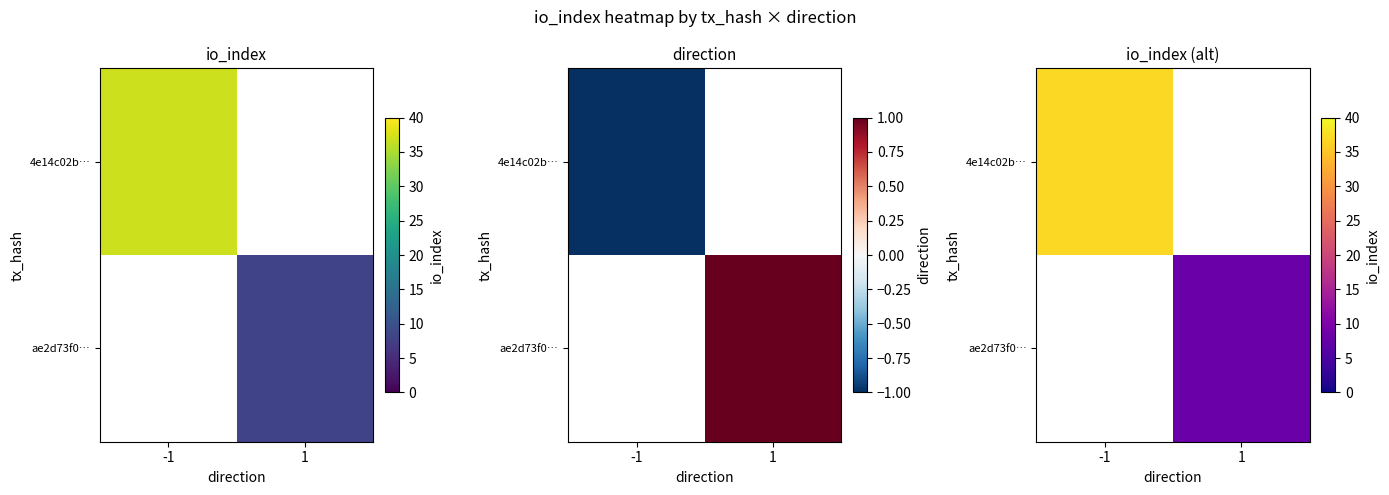

Read the 4e14c02b… value at -1.

37.0